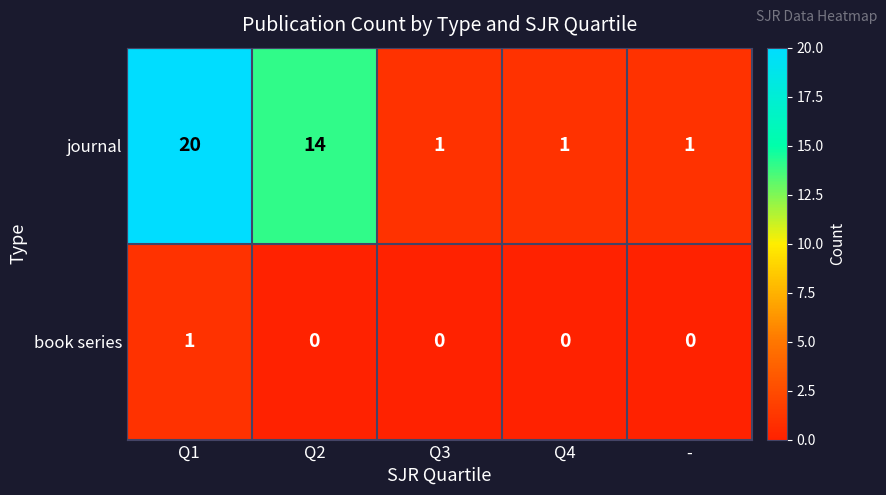

At which category does the chart reach its peak across all series?

Q1